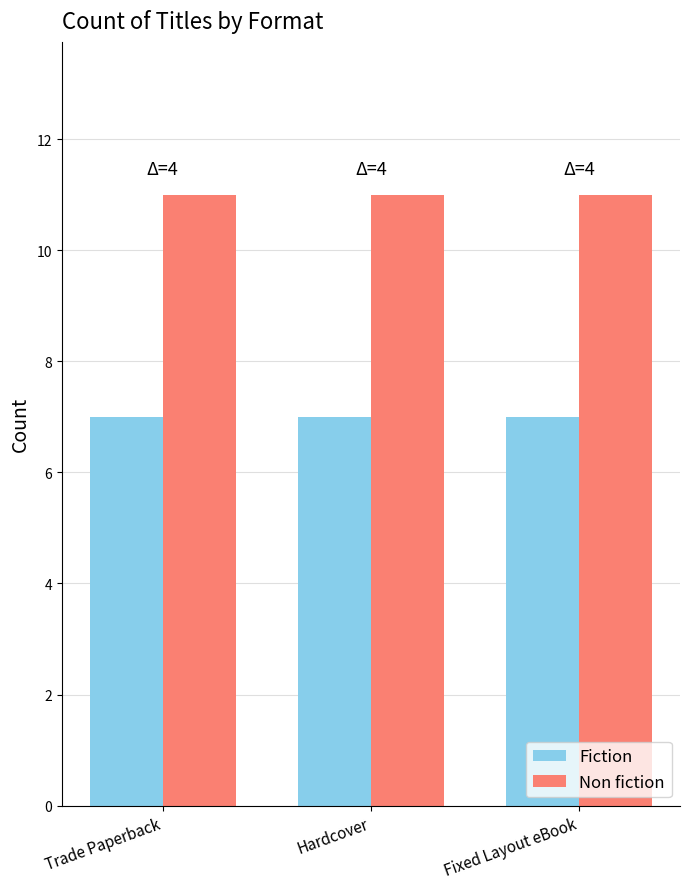

What is the difference between the highest and lowest values at Trade Paperback?

4